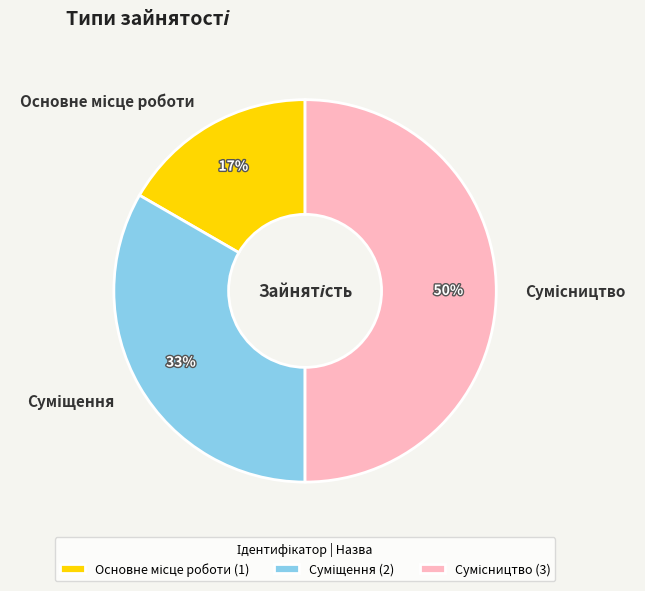

To the nearest percent, what is the difference between the largest and smallest slice percentages?

33%